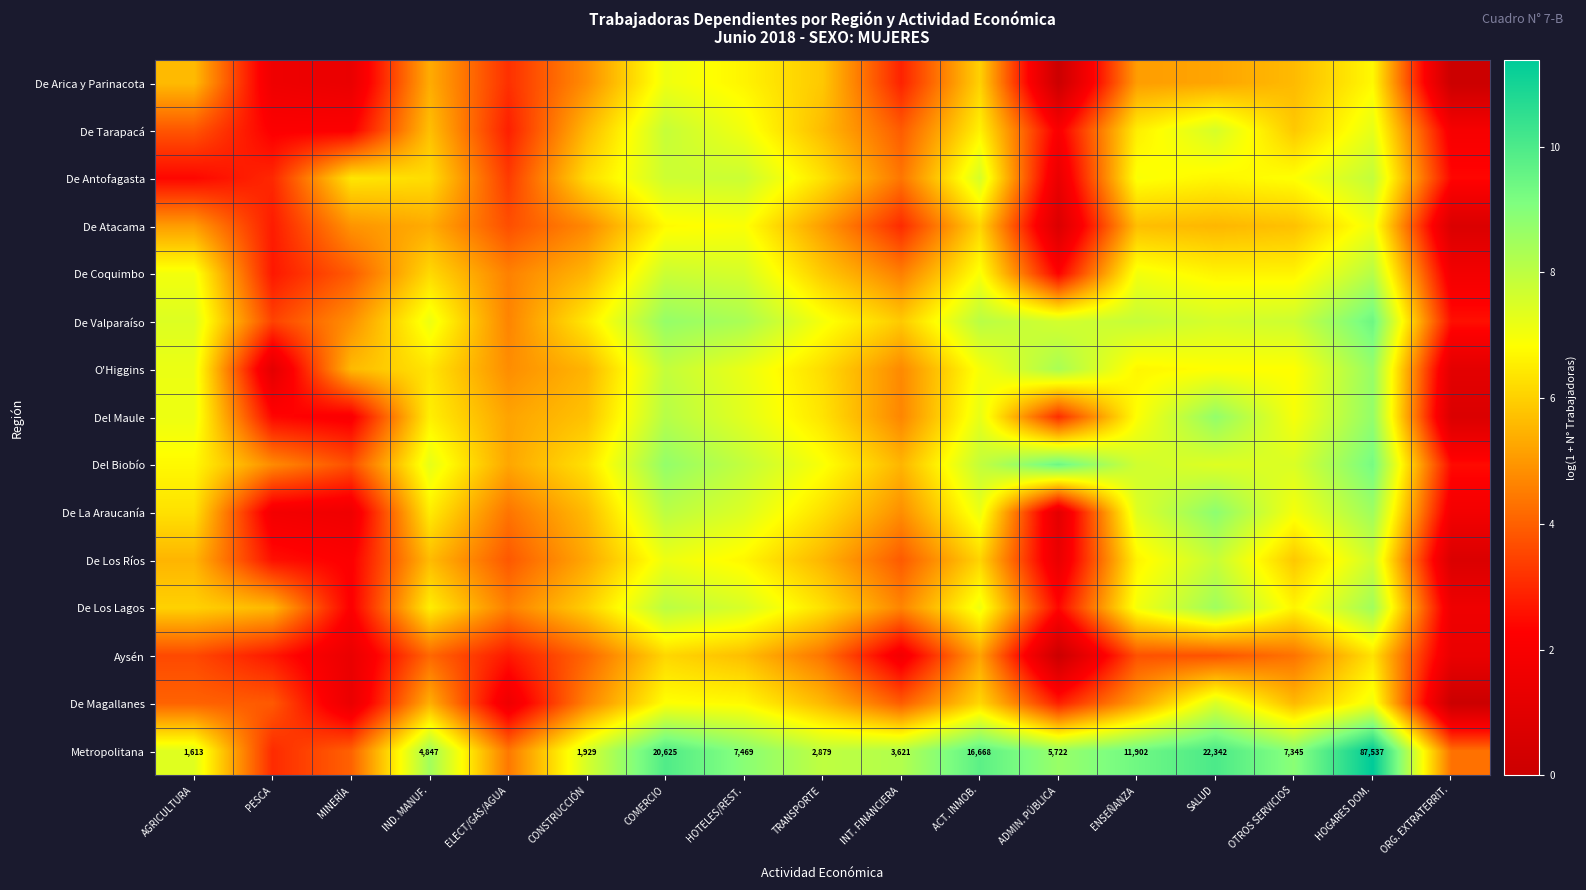

How many values in the De Antofagasta series exceed 6?

11